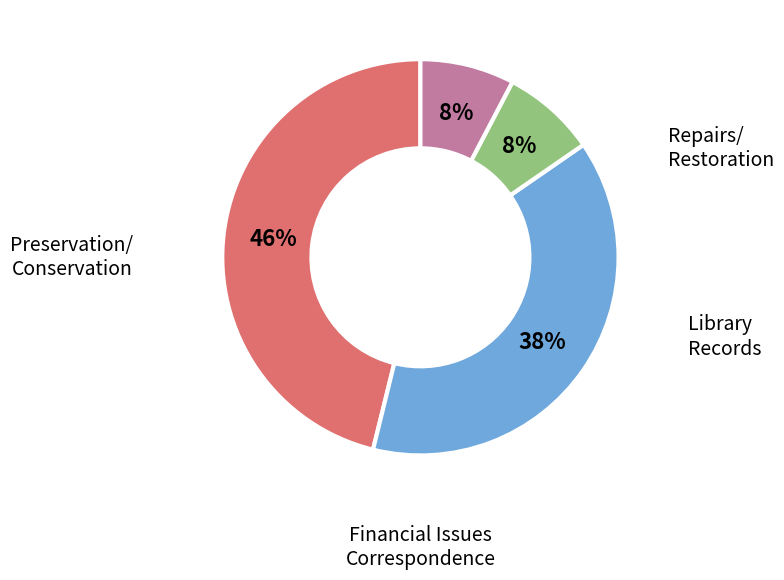

To the nearest percent, what is the difference between the largest and smallest slice percentages?

38%